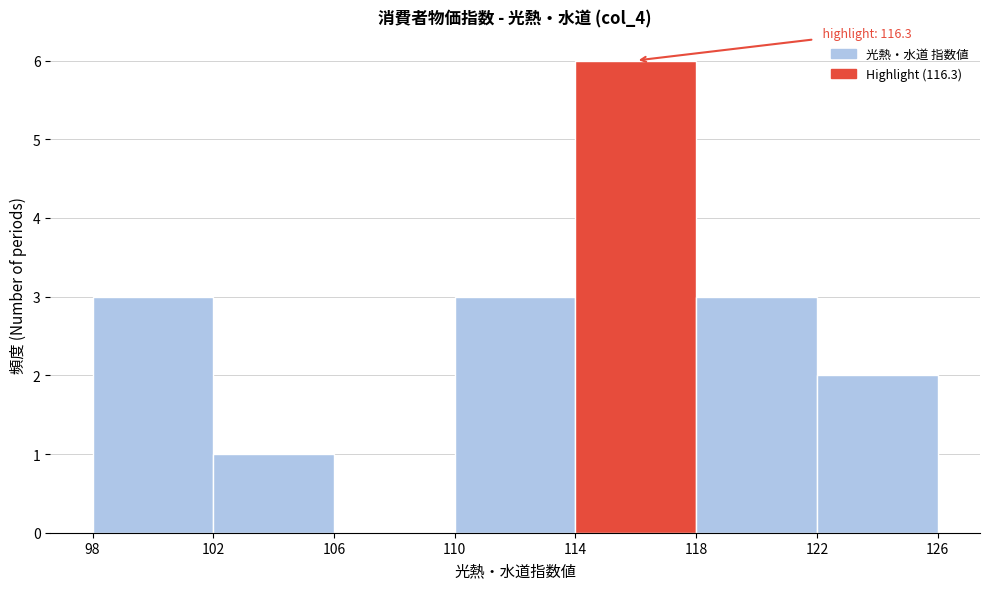

Which range on the x-axis has the tallest bar?

114 to 118